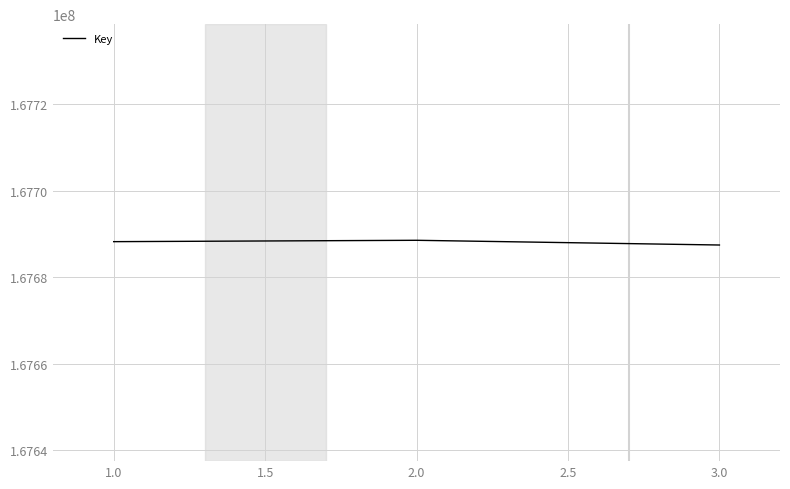

What is the sum of the values at 1.0 and 3.0?

335375725